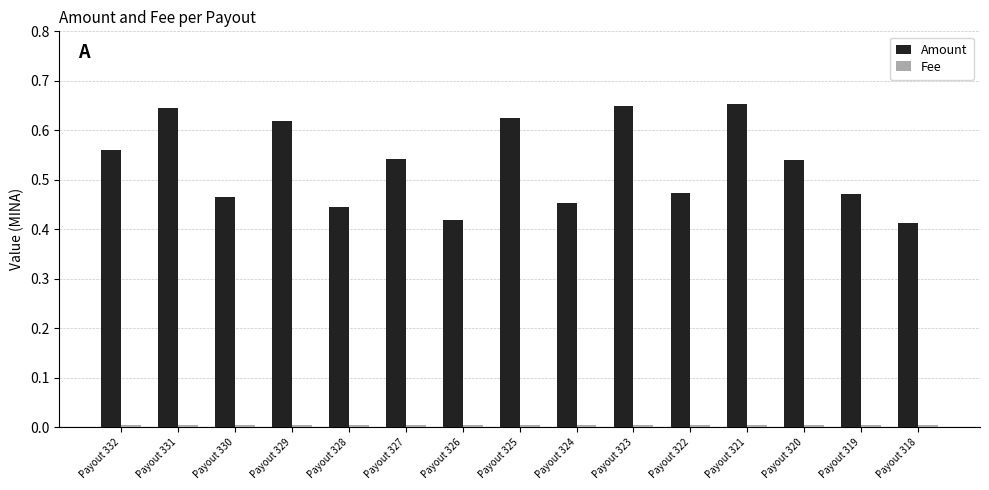

Count the number of data series in this chart.

2